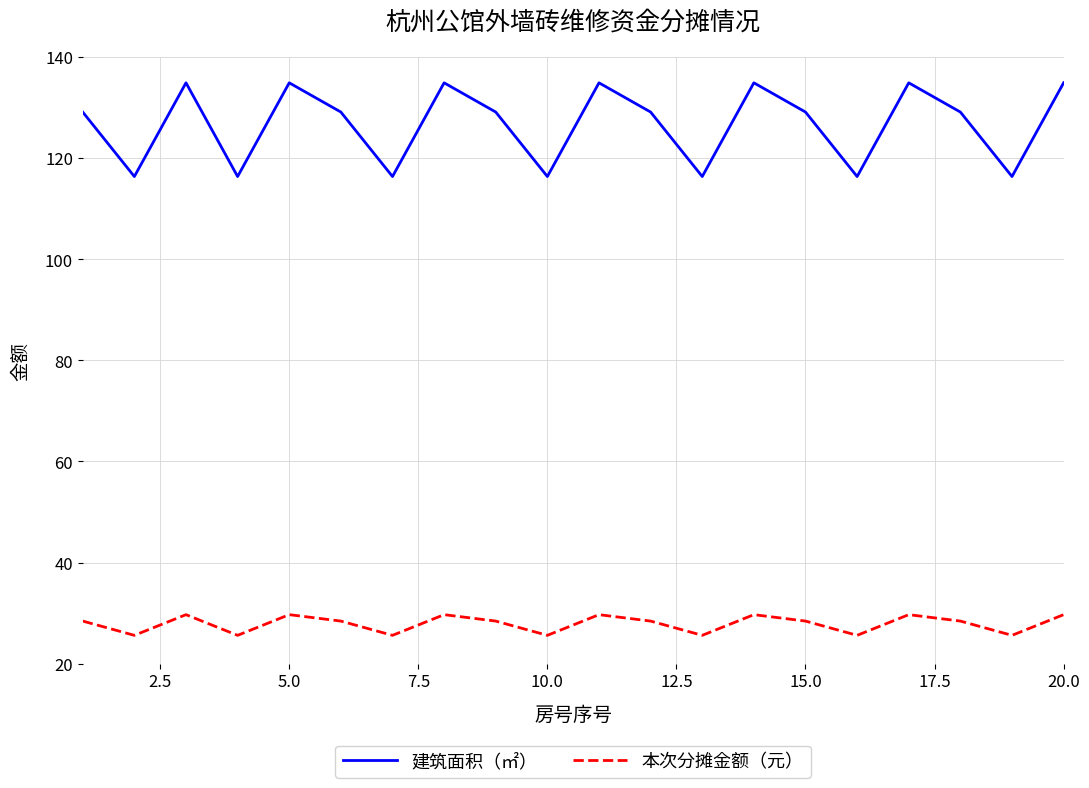

Which series has the largest range (max minus min)?

建筑面积（㎡）